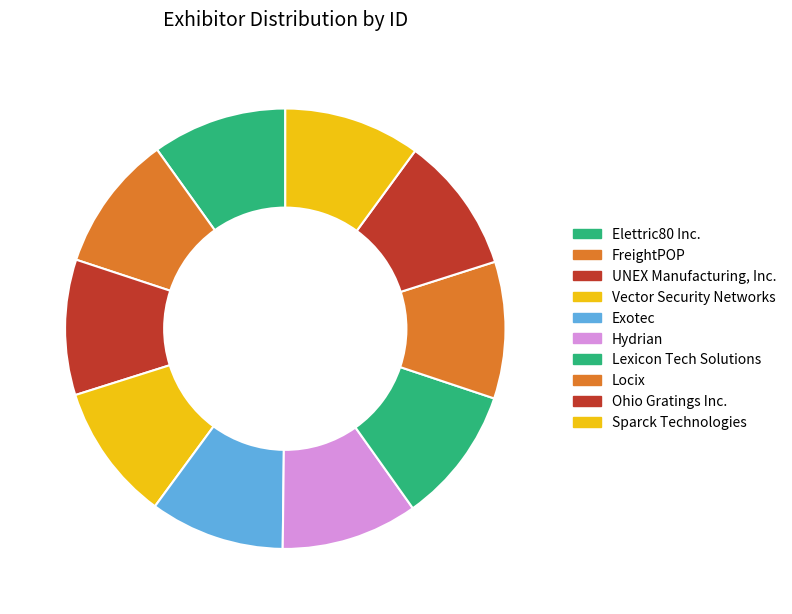

True or false: Vector Security Networks accounts for 1% of the total.

False